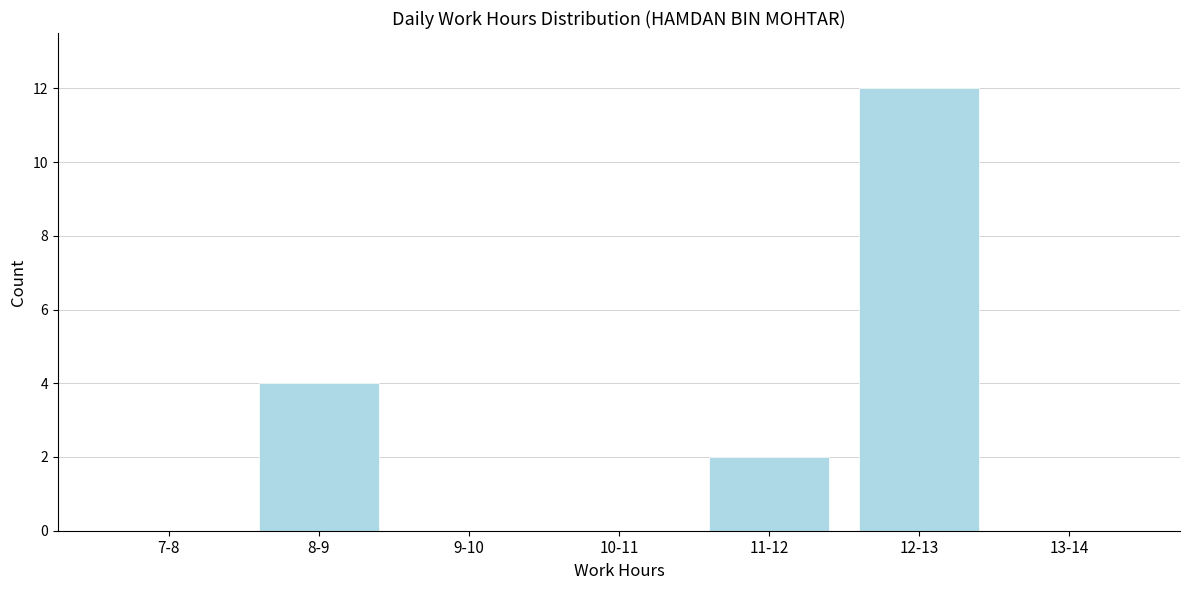

Reading right to left, transcribe all the data shown in this chart.

13-14=0	12-13=12	11-12=2	10-11=0	9-10=0	8-9=4	7-8=0